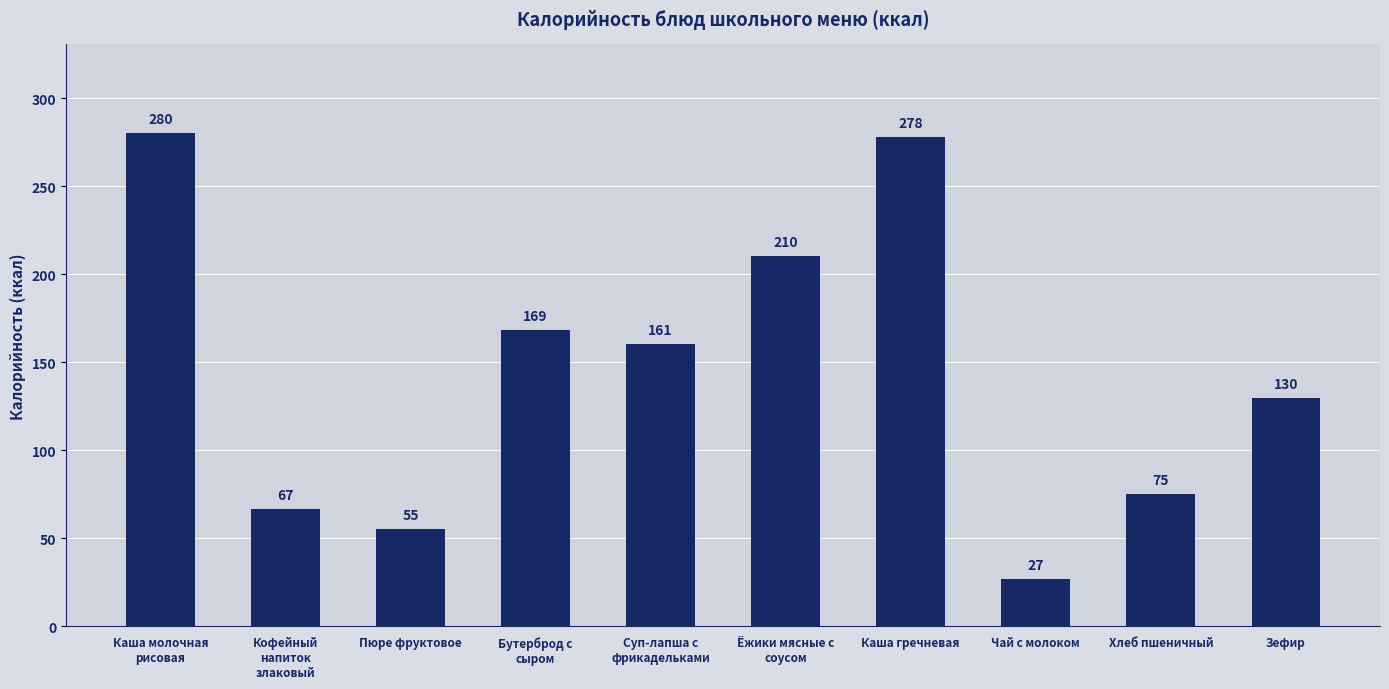

How many data points are less than 160?

5